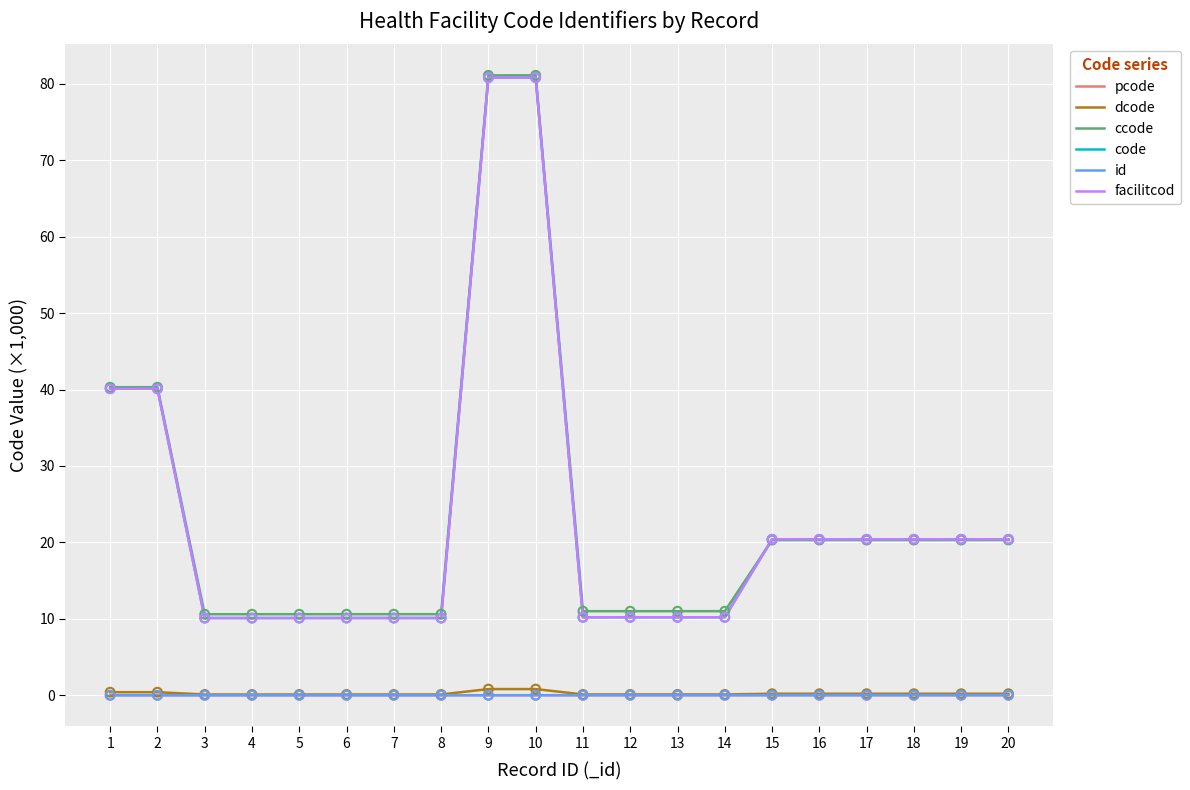

Is this an area chart (filled region under the line)?

No